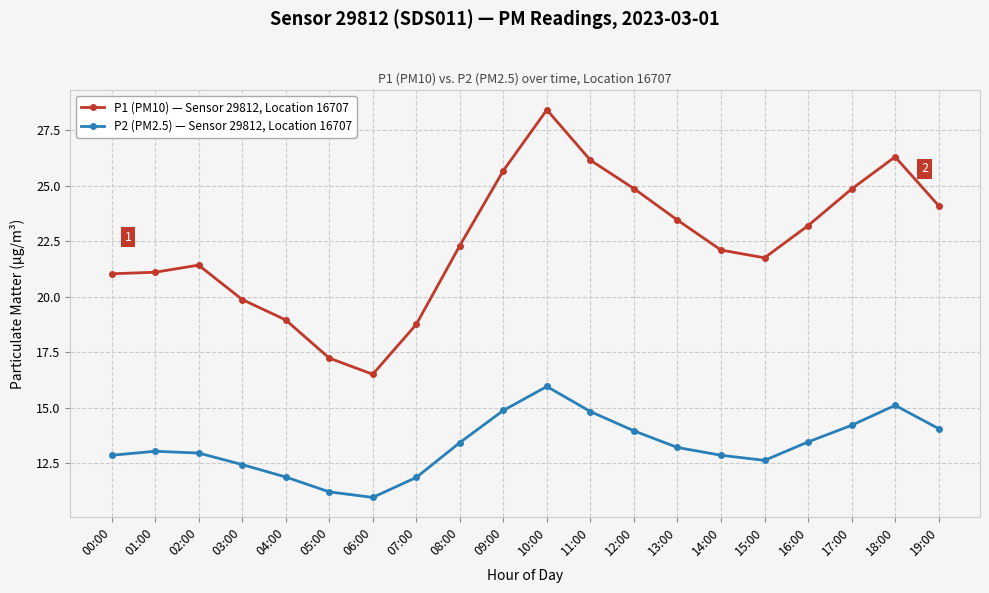

True or false: P1 (PM10) — Sensor 29812, Location 16707 and P2 (PM2.5) — Sensor 29812, Location 16707 intersect in this chart.

False